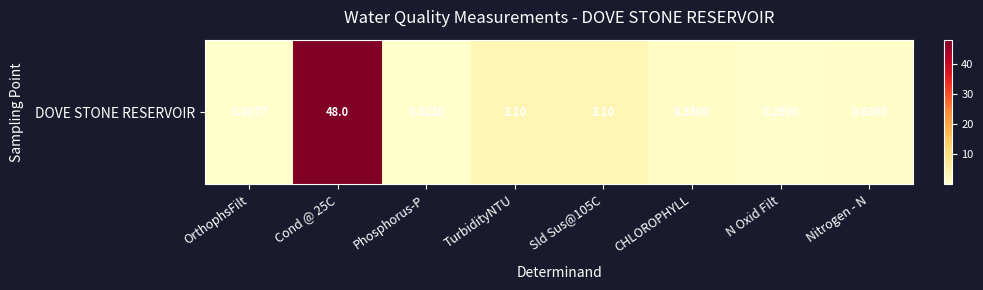

Rank the categories by value from lowest to highest.

OrthophsFilt, Phosphorus-P, N Oxid Filt, Nitrogen - N, CHLOROPHYLL, TurbidityNTU, Sld Sus@105C, Cond @ 25C